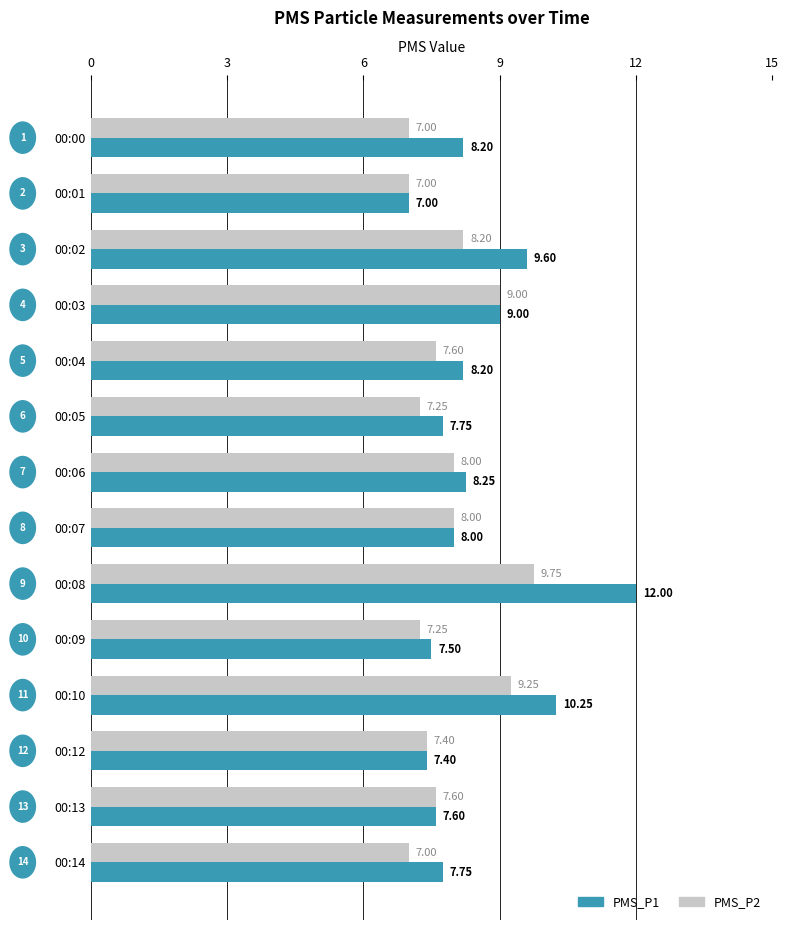

How many data points in PMS_P2 are above 7?

11